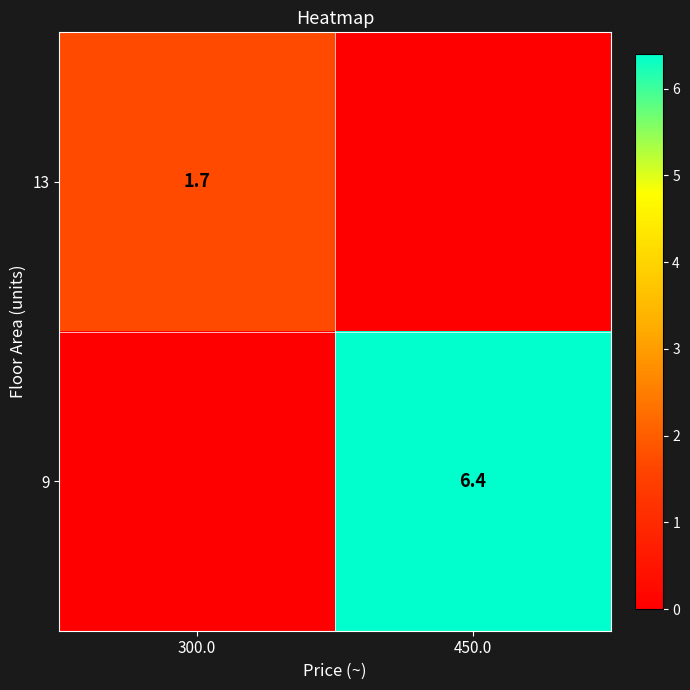

The 9 series shows 2.4 at 450.0. True or false?

False